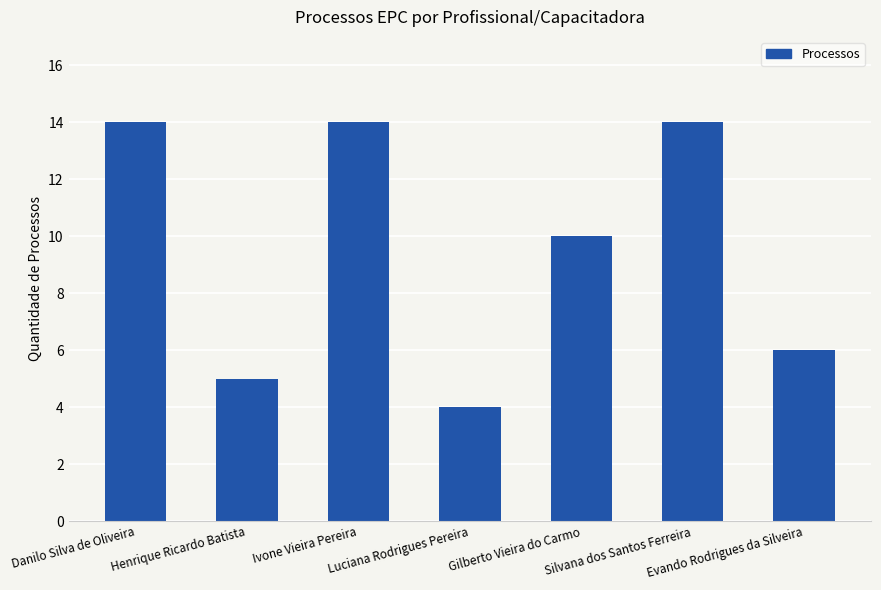

What is the smallest value displayed?

4